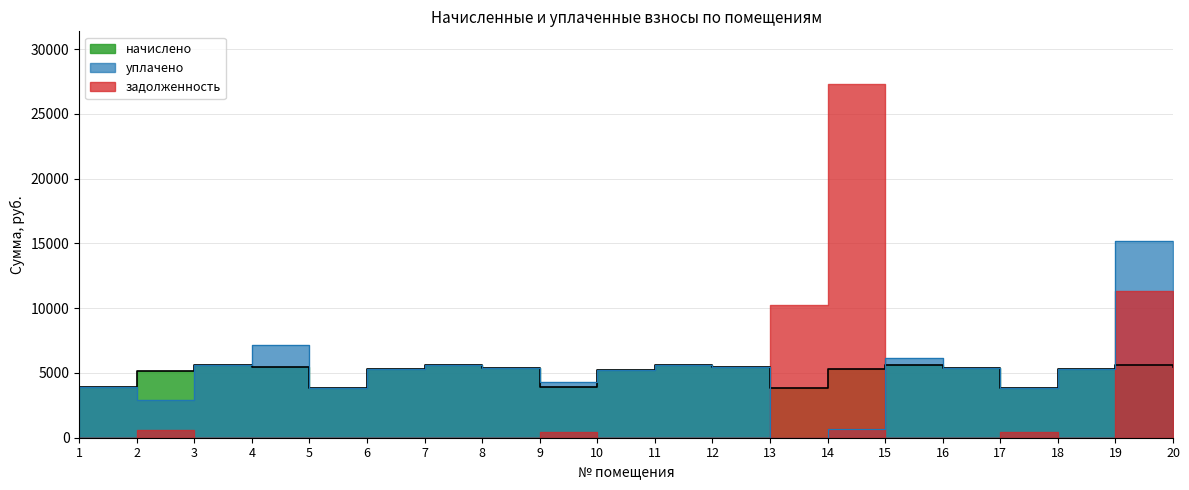

Does the chart have visible grid lines?

Yes